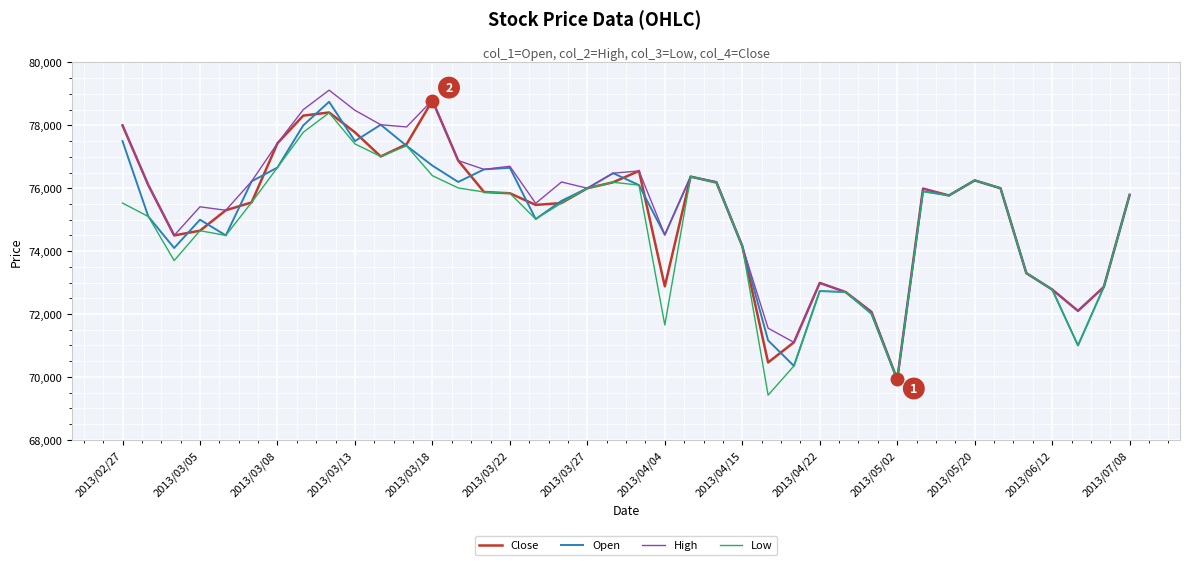

What is the maximum value shown in the chart?

79120